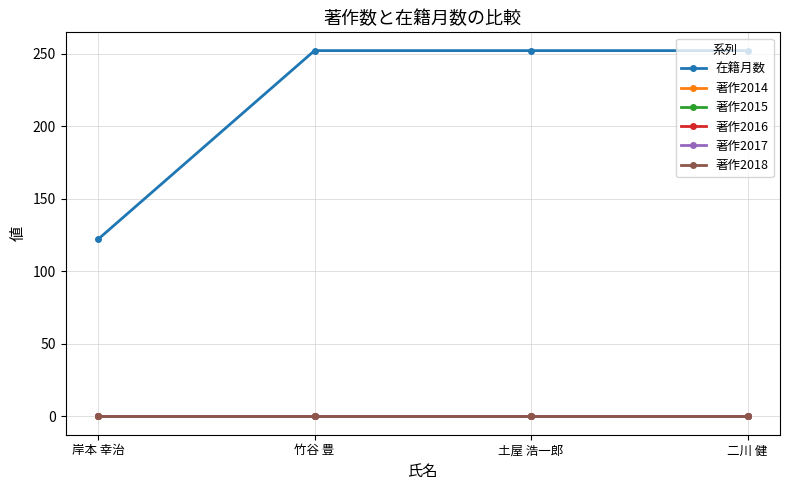

Which series changed the most between 岸本 幸治 and 土屋 浩一郎?

在籍月数